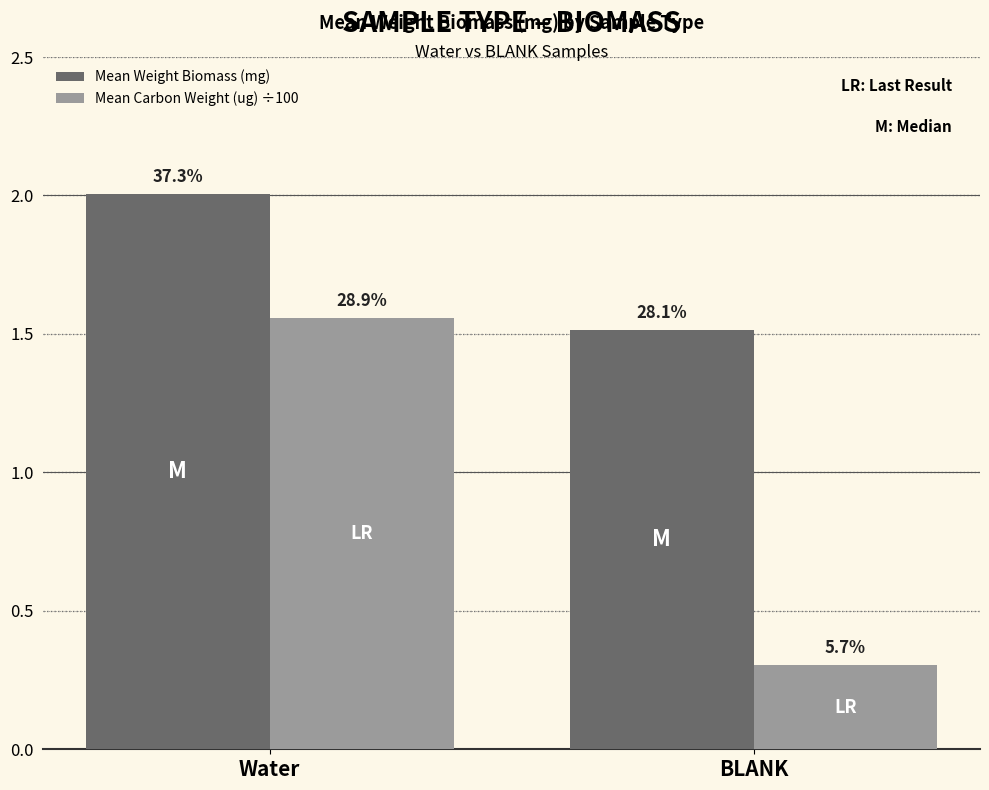

List the series in order of their peak value, lowest first.

Mean Carbon Weight (ug) ÷100, Mean Weight Biomass (mg)